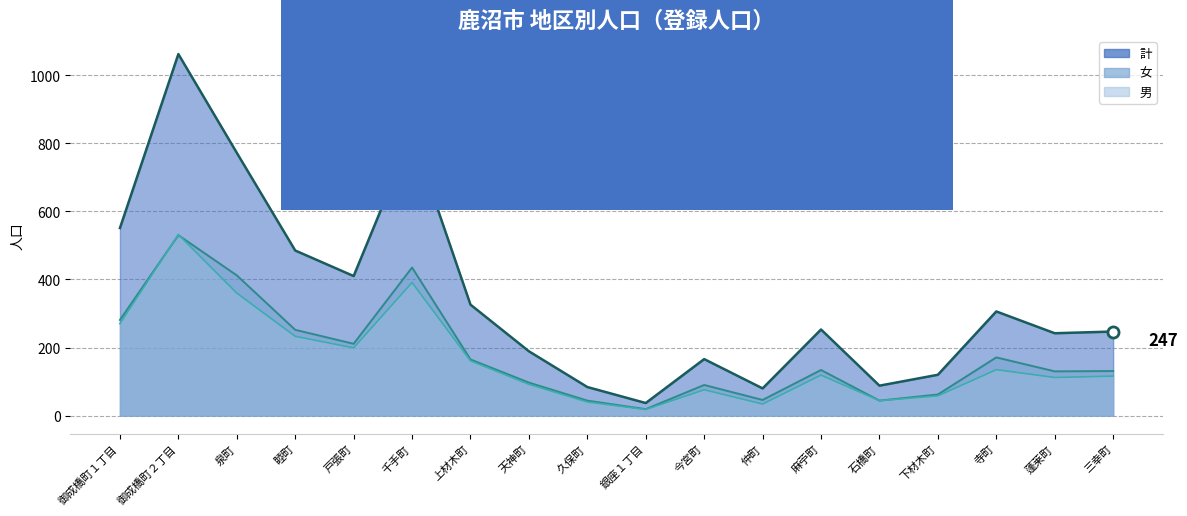

The value of 女_line at 下材木町 is 62. True or false?

True